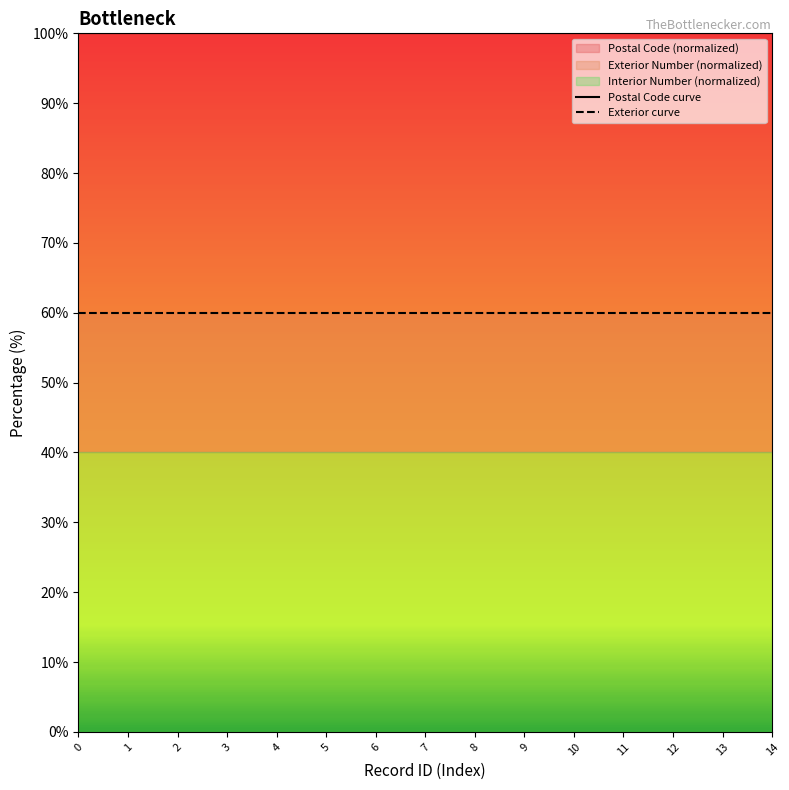

Which series has the largest total across all categories?

Postal Code curve